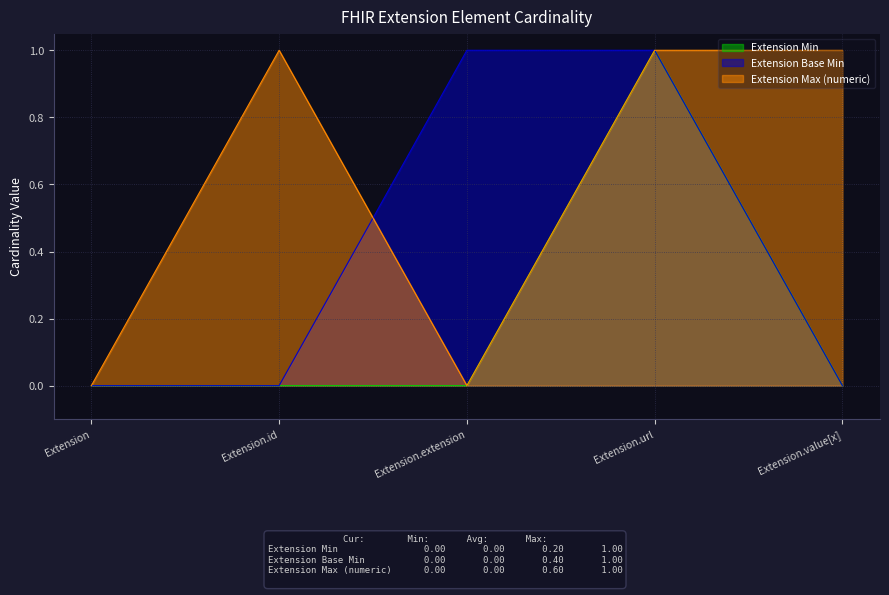

List the series in order of their peak value, lowest first.

Extension Min, Extension Base Min, Extension Max (numeric)